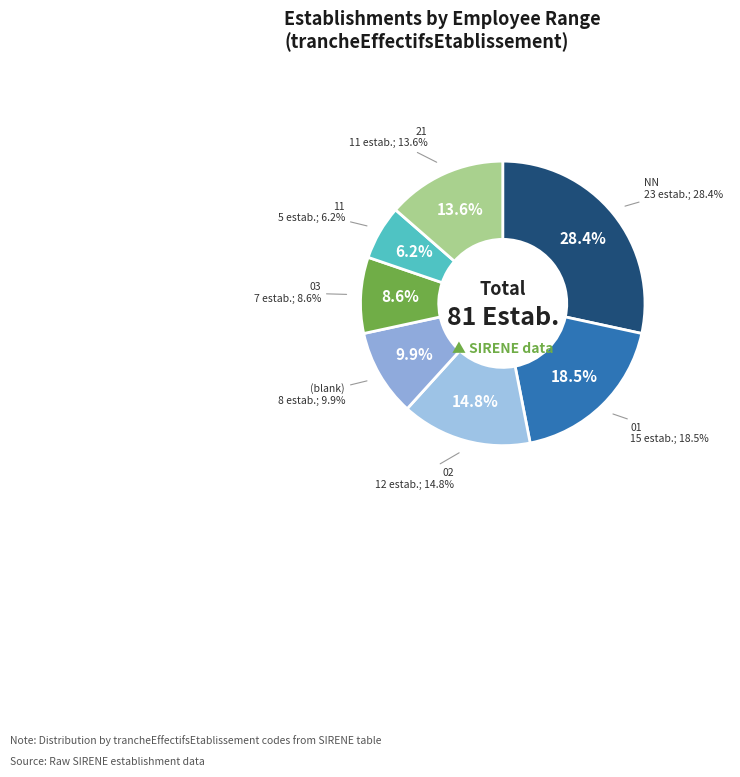

Which slice is the largest?

NN